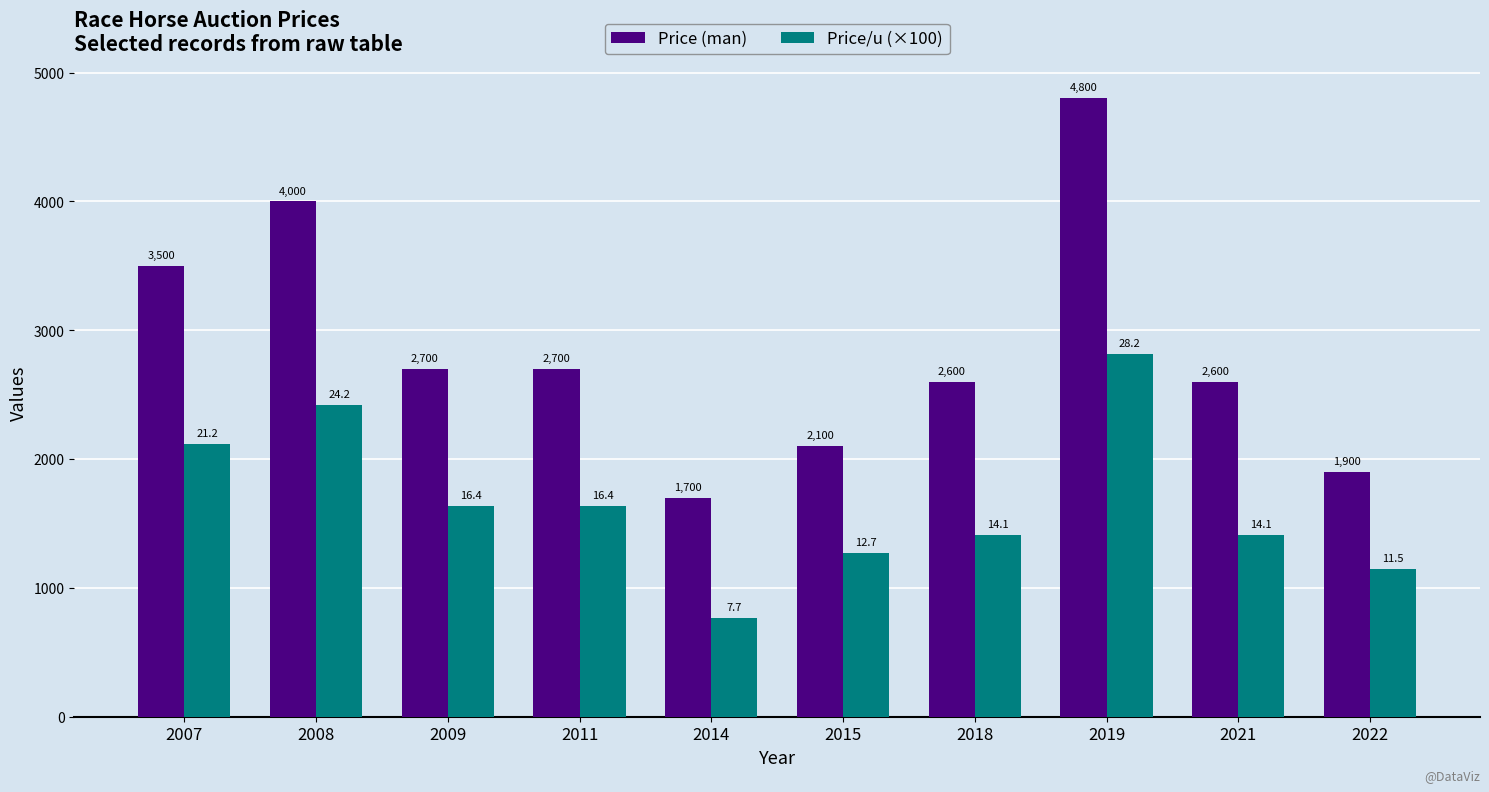

Reading right to left, extract all data points from this chart.

Price (man): 2022=1900.0	2021=2600.0	2019=4800.0	2018=2600.0	2015=2100.0	2014=1700.0	2011=2700.0	2009=2700.0	2008=4000.0	2007=3500.0
Price/u (×100): 2022=1150.0	2021=1410.0	2019=2820.0	2018=1410.0	2015=1270.0	2014=770.0	2011=1640.0	2009=1640.0	2008=2420.0	2007=2120.0